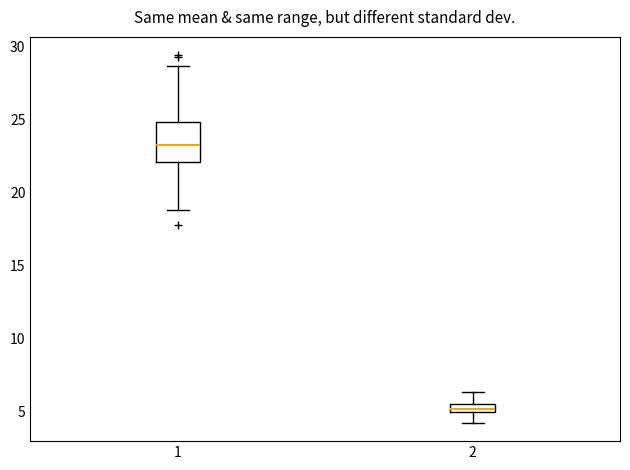

Where does the median line of the box at x = 1 sit on the y-axis? The values are not printed on the chart, so give them approximately, as read against the axis.

23.5